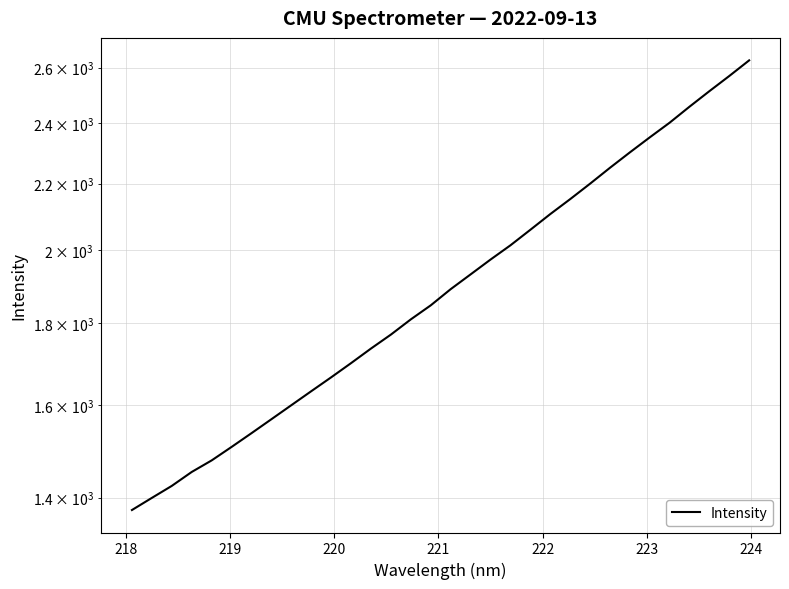

What is the difference between the second highest and second lowest values?

1168.9